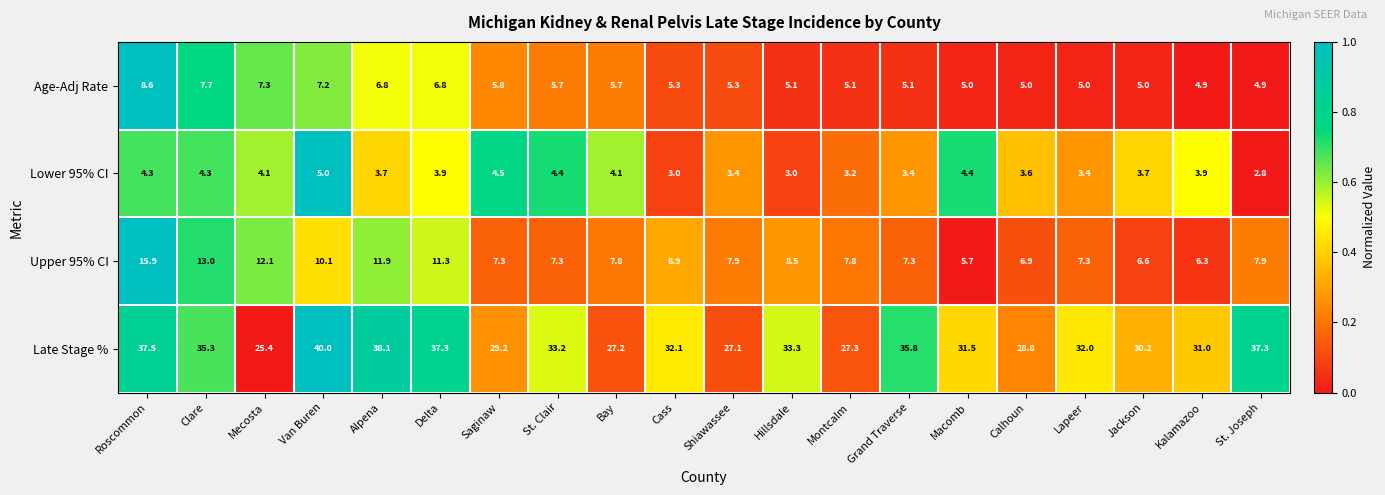

What is the difference between the Upper 95% CI values at Saginaw and Van Buren?

2.8